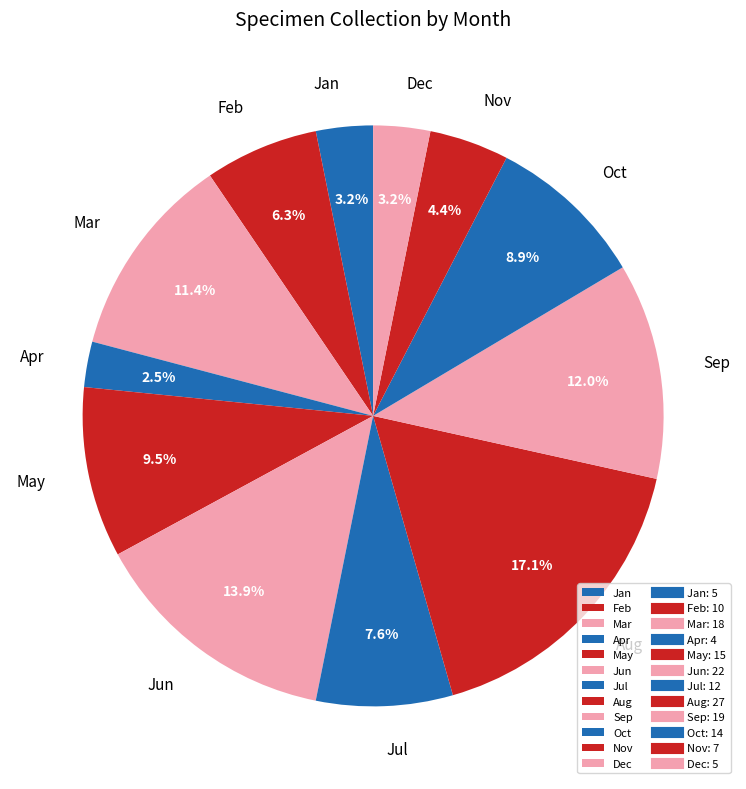

Combined, what portion of the pie is Feb and Aug?

23.4%